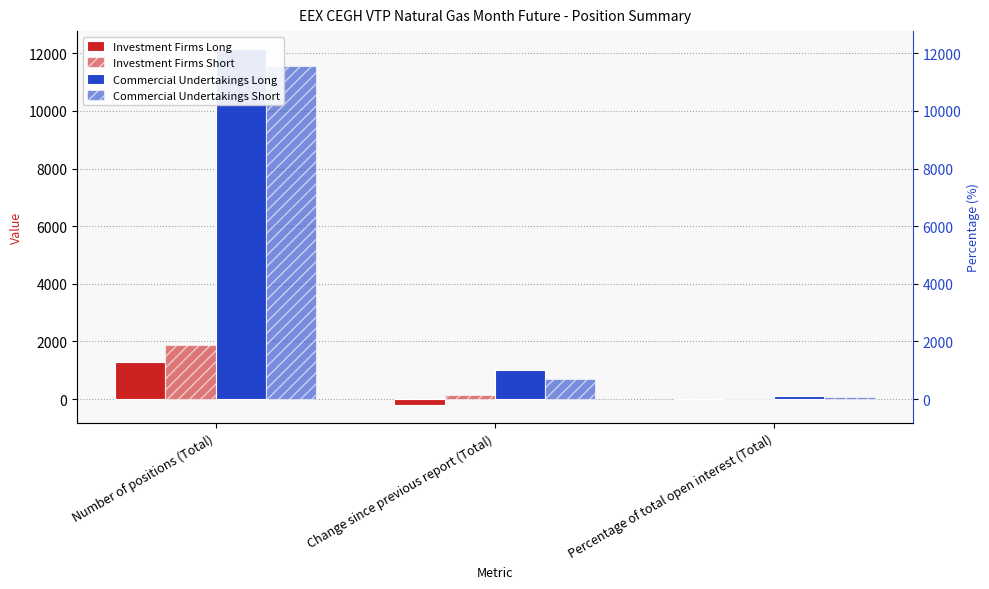

Where is Commercial Undertakings Long nearest to the value 6122?

Change since previous report (Total)